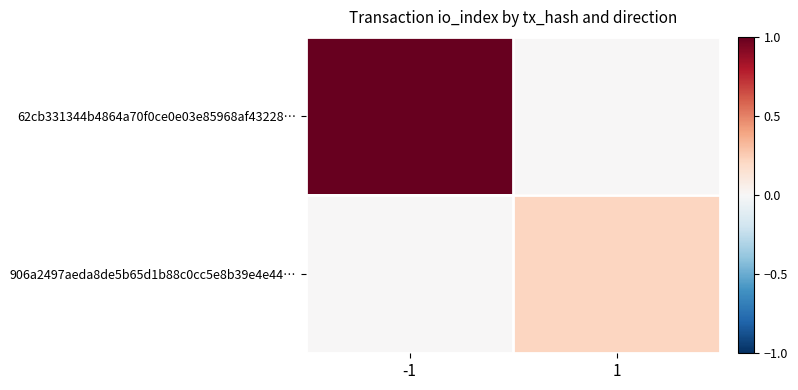

List the series in order of their overall mean, highest first.

62cb331344b4864a70f0ce0e03e85968af43228…, 906a2497aeda8de5b65d1b88c0cc5e8b39e4e44…